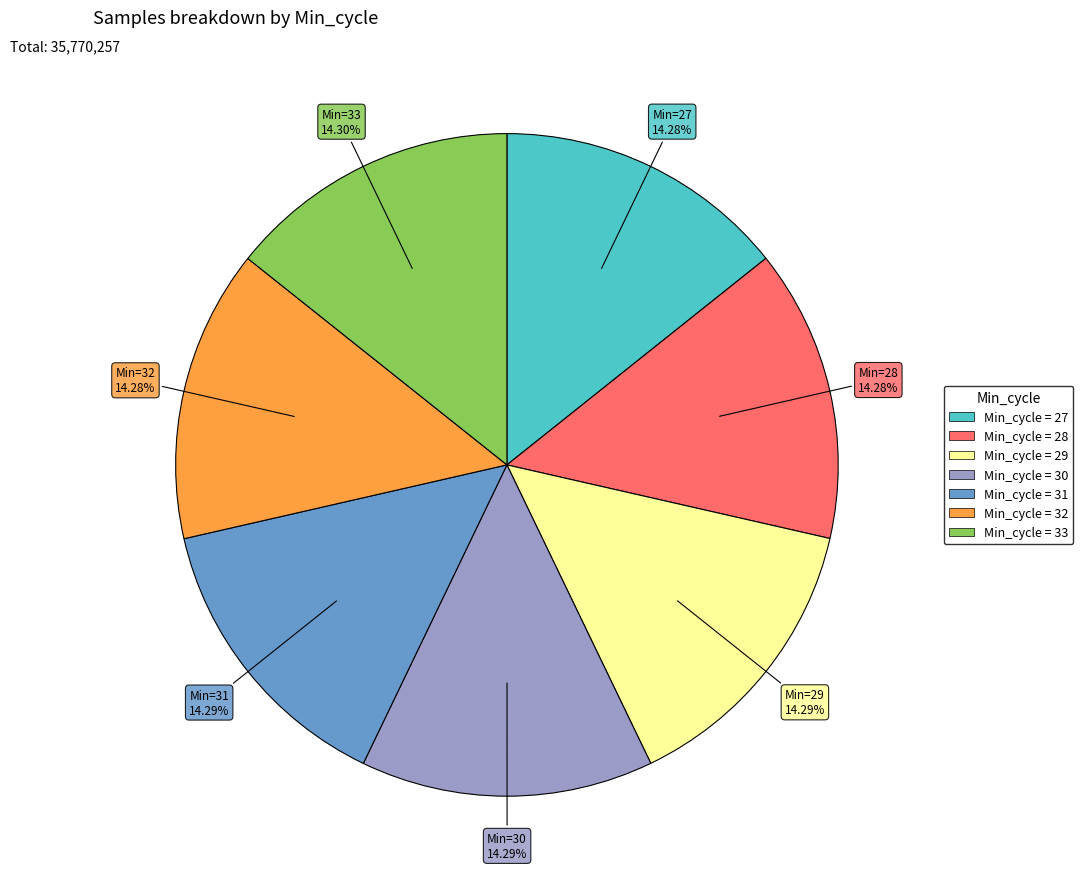

Is there any slice that represents more than half of the pie?

No